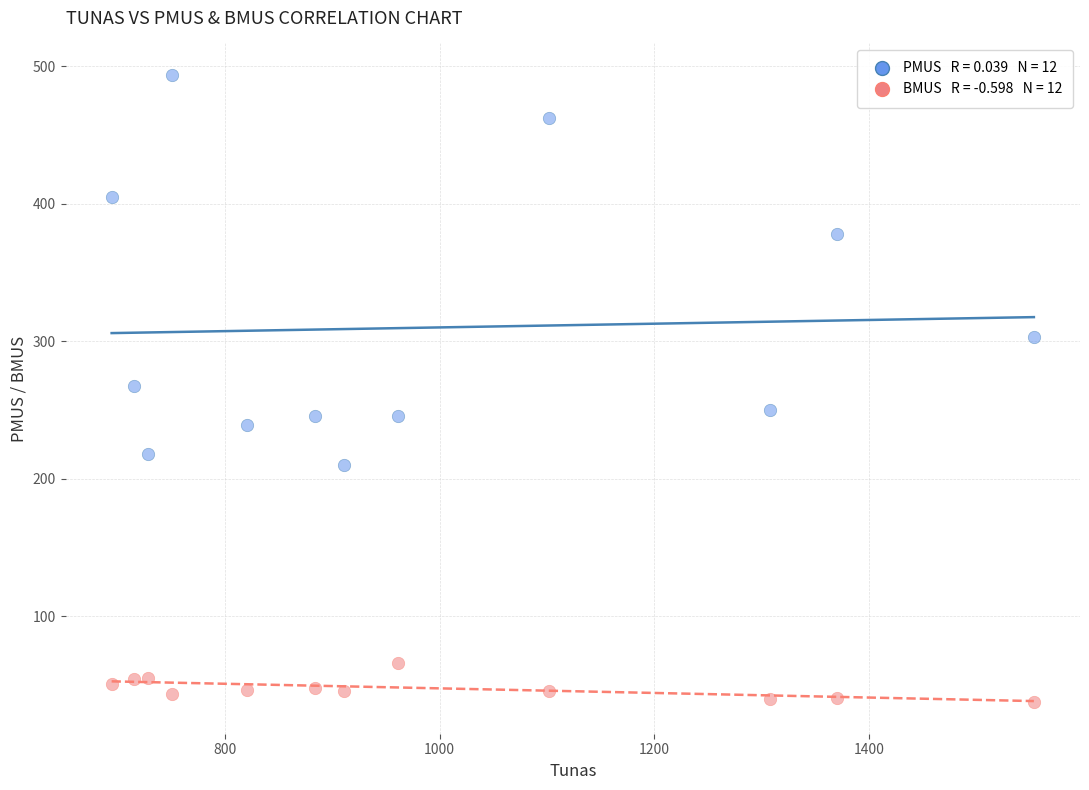

Across all data points, what is the range of X values (max minus min)?

859.3